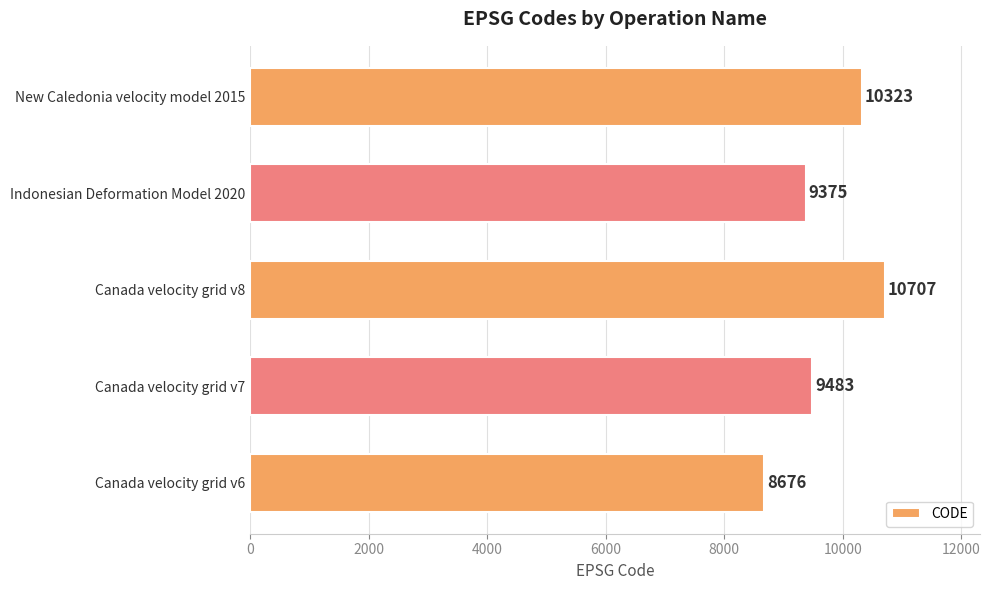

Reading top to bottom, list all the values displayed in this chart.

New Caledonia velocity model 2015=10323	Indonesian Deformation Model 2020=9375	Canada velocity grid v8=10707	Canada velocity grid v7=9483	Canada velocity grid v6=8676